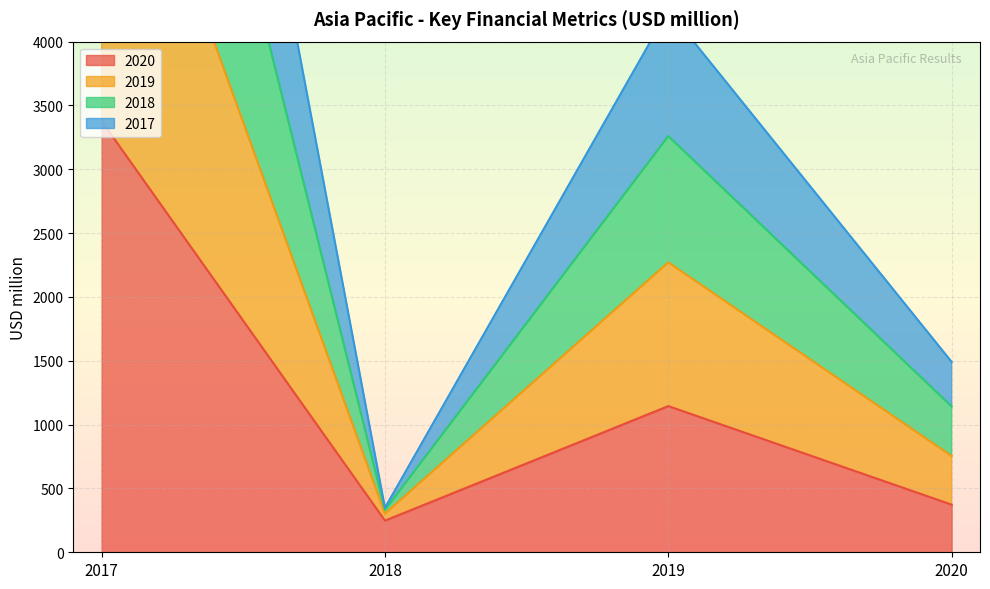

At how many categories does at least one series exceed 3132?

2